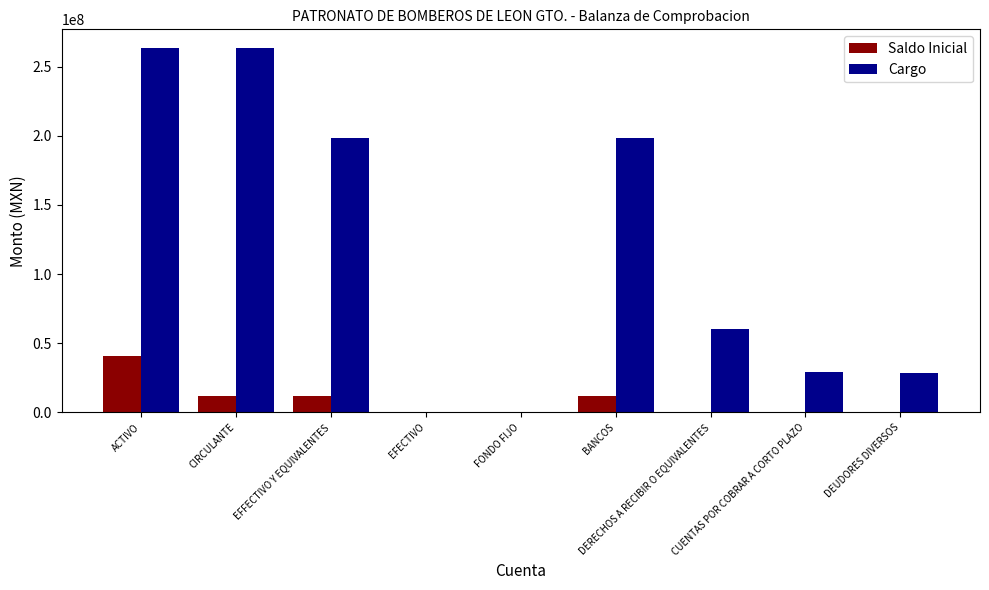

What is the highest value of the Saldo Inicial series?

40444714.2